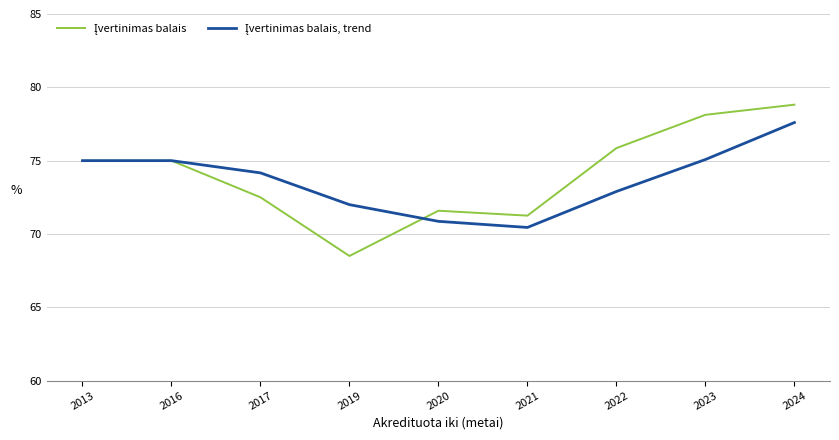

How many distinct data groups are displayed?

2